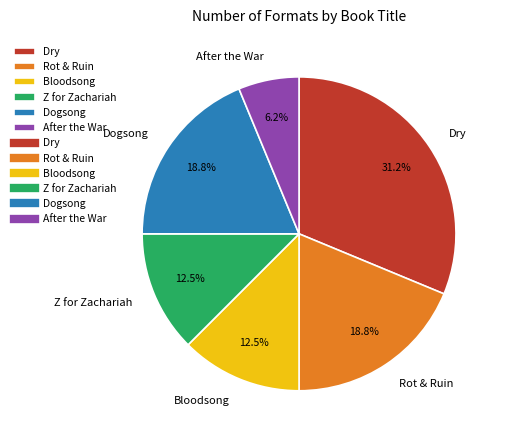

Between After the War and Dry, which is larger?

Dry